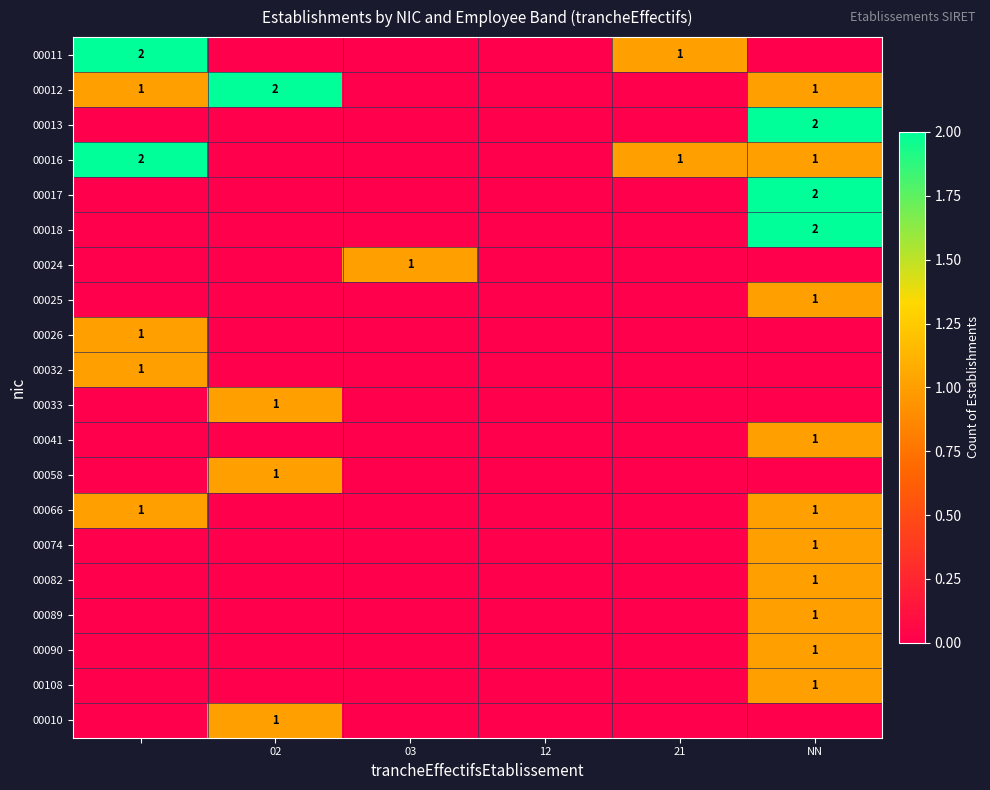

List the series in order of their peak value, lowest first.

00024, 00025, 00026, 00032, 00033, 00041, 00058, 00066, 00074, 00082, 00089, 00090, 00108, 00010, 00011, 00012, 00013, 00016, 00017, 00018